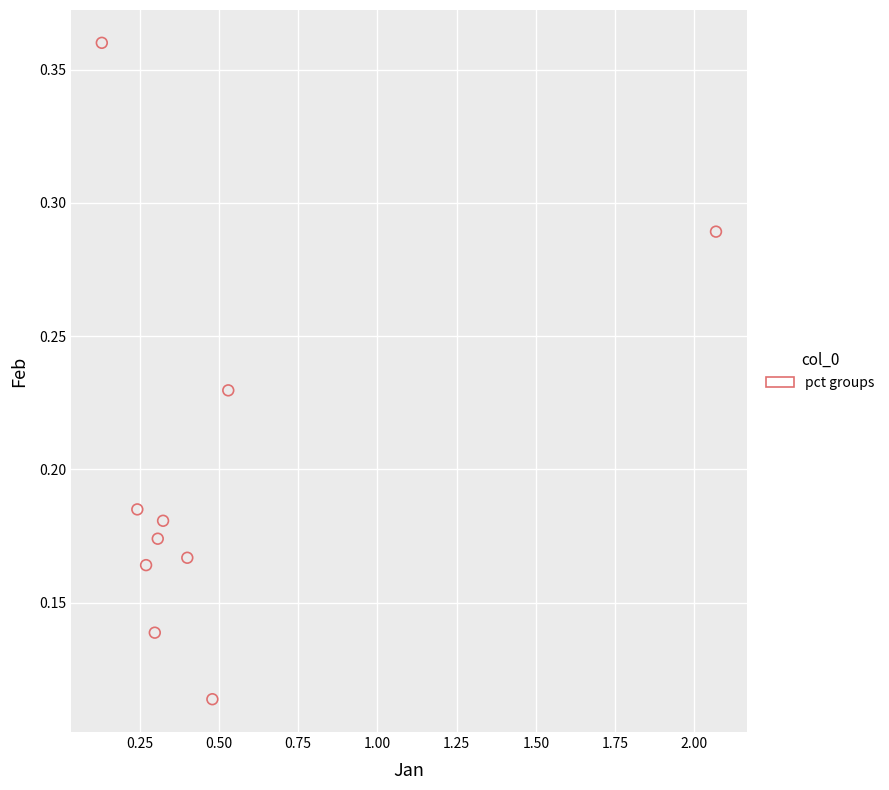

What is the range of X values (max minus min)?

1.9